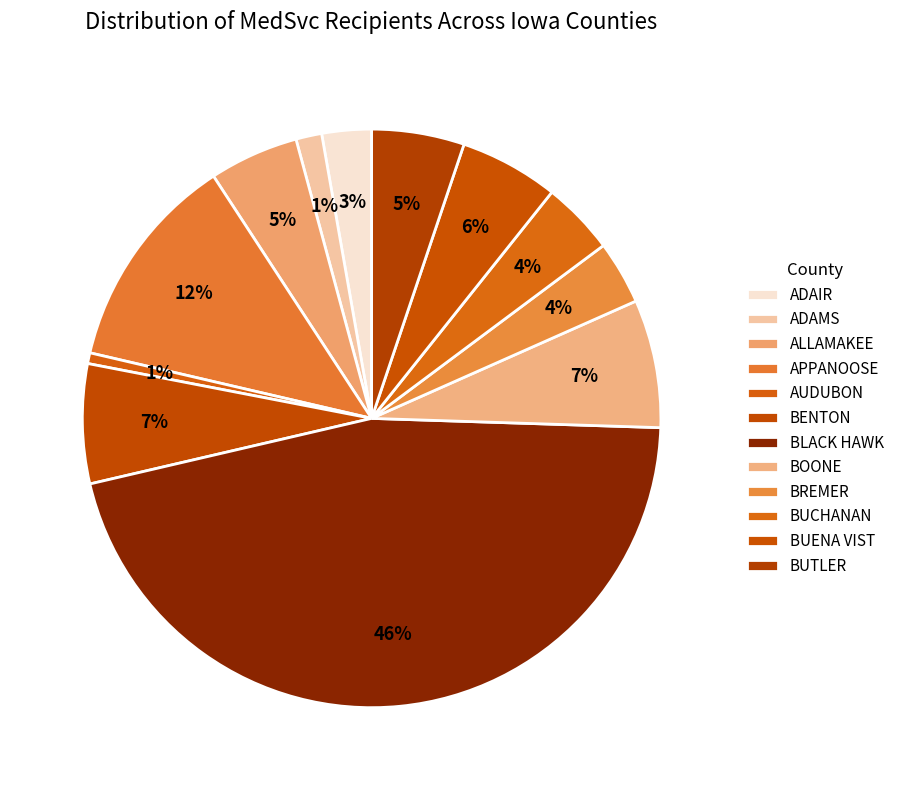

Does BOONE account for over 50% of the chart?

No